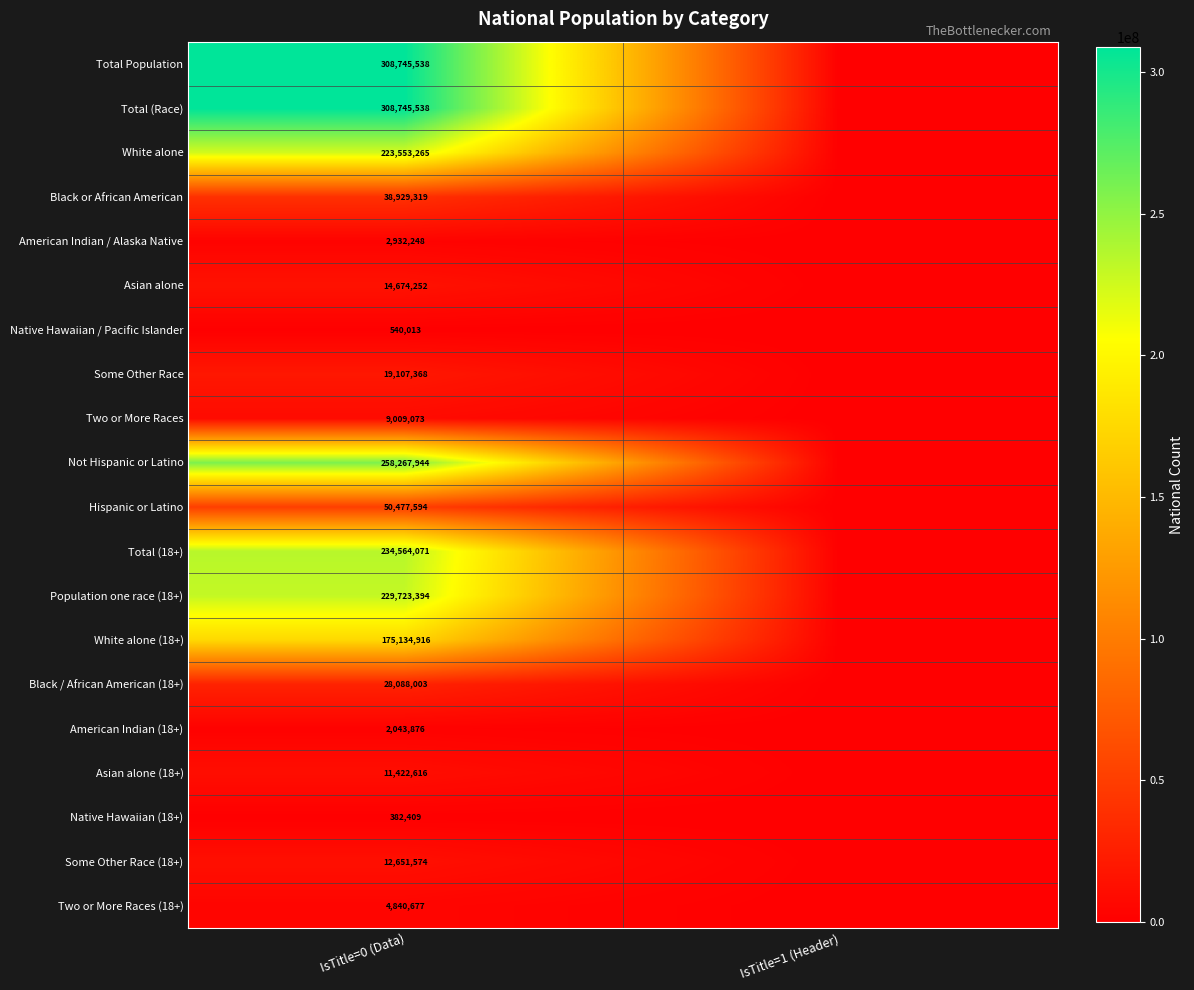

Between IsTitle=1 (Header) and IsTitle=0 (Data), which is larger?

IsTitle=0 (Data)